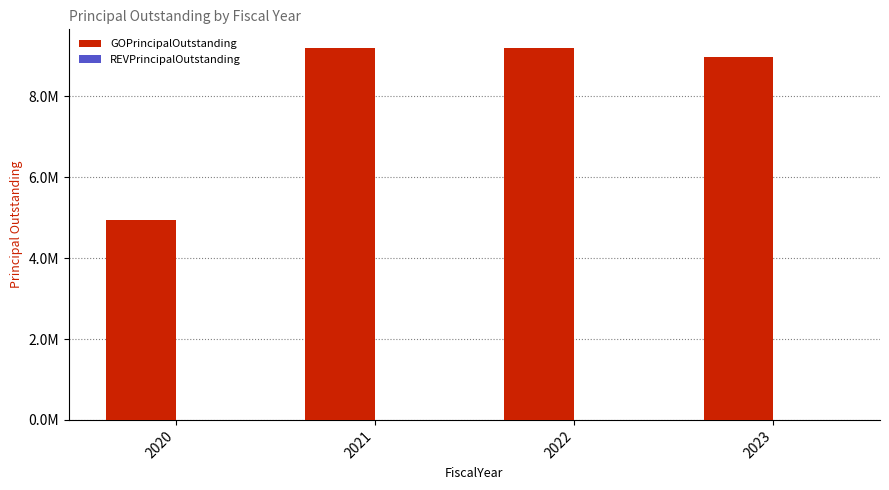

Are the bars horizontal?

No